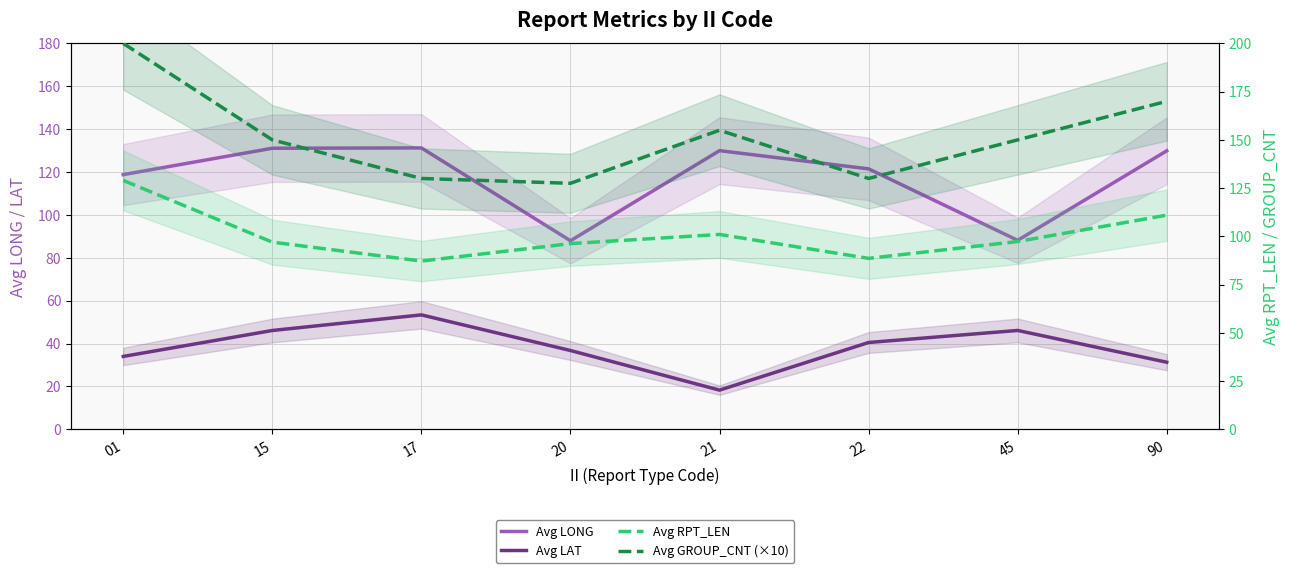

List the series in order of their peak value, highest first.

Avg GROUP_CNT (×10), Avg LONG, Avg RPT_LEN, Avg LAT